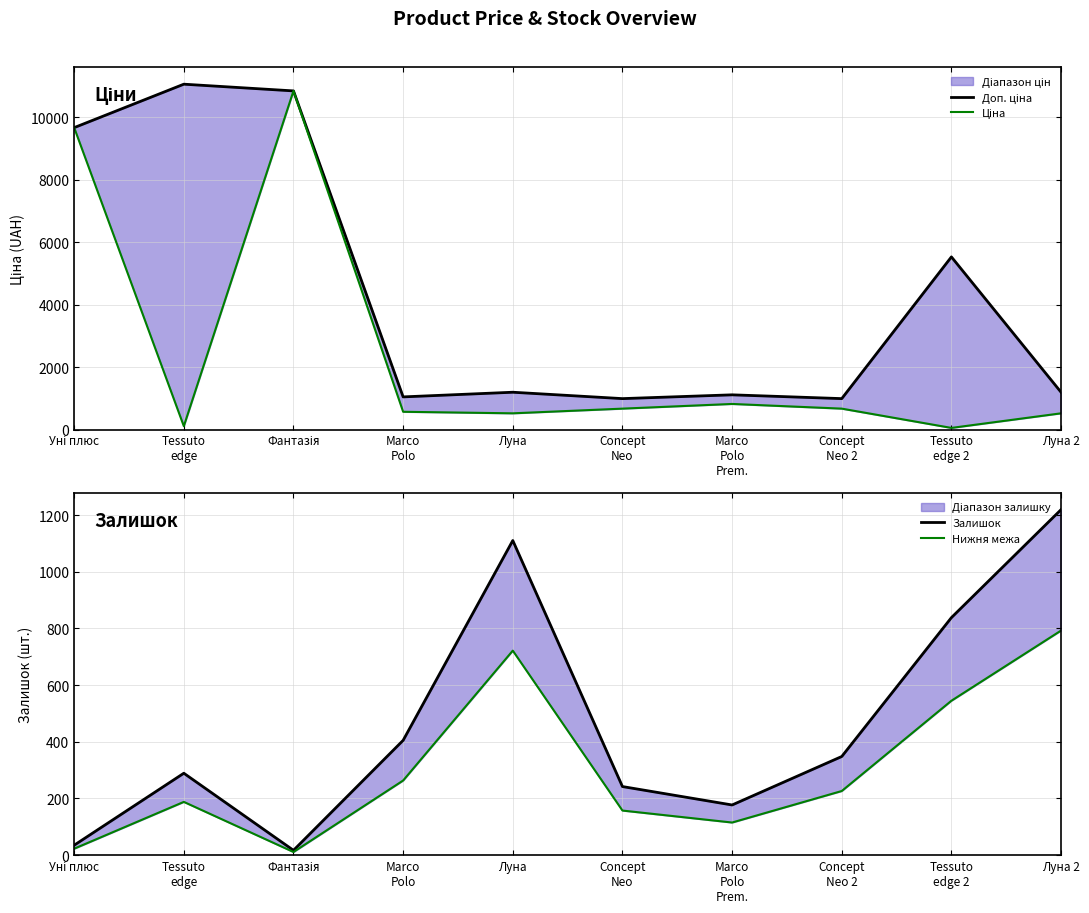

Is this an area chart (filled region under the line)?

No